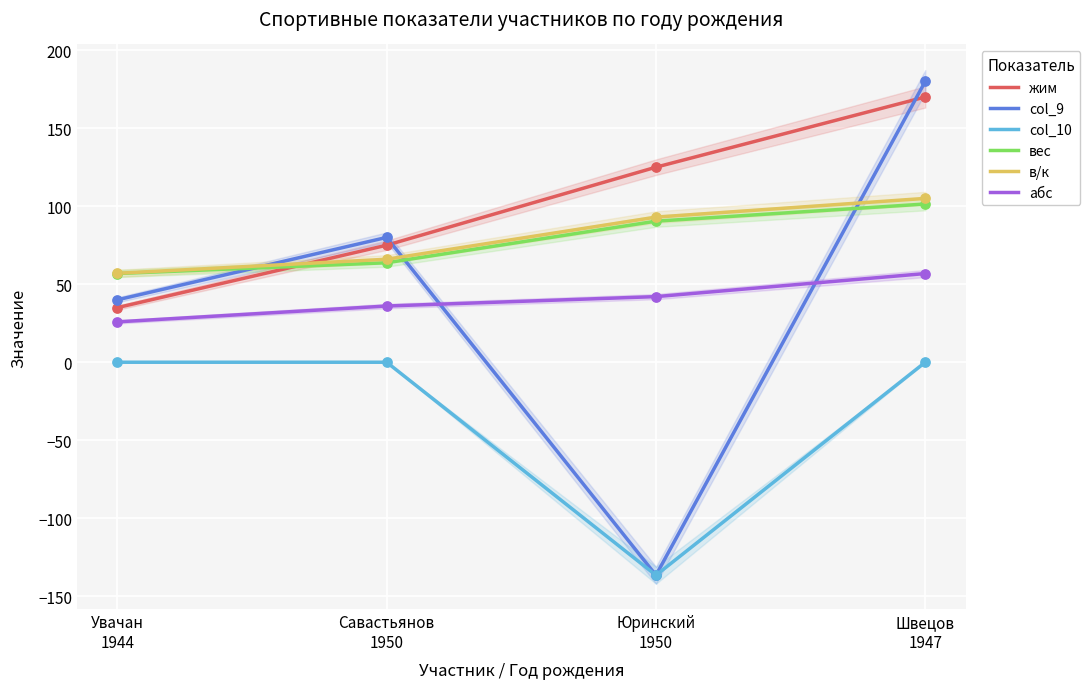

Is the value of в/к at Швецов
1947 greater than the value of жим at Юринский
1950?

No